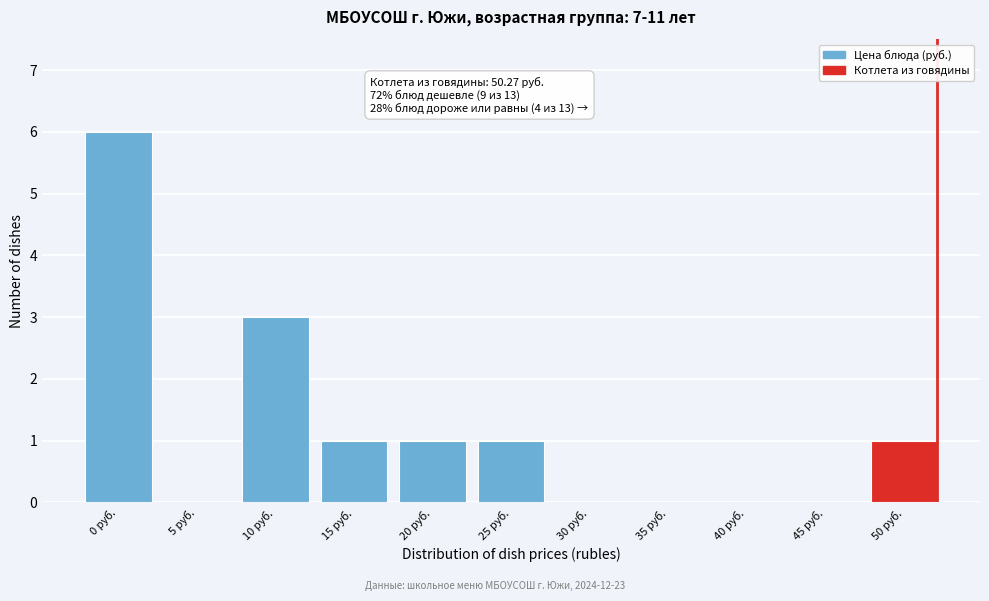

Reading right to left, list all the values displayed in this chart.

50 руб.=1	45 руб.=0	40 руб.=0	35 руб.=0	30 руб.=0	25 руб.=1	20 руб.=1	15 руб.=1	10 руб.=3	5 руб.=0	0 руб.=6